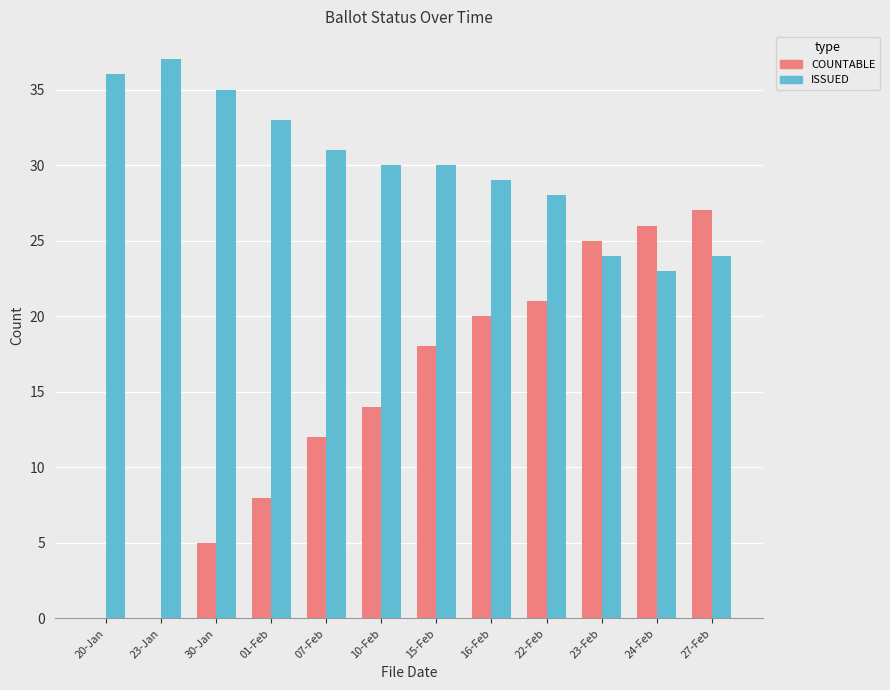

What is the difference between the COUNTABLE values at 30-Jan and 23-Jan?

5